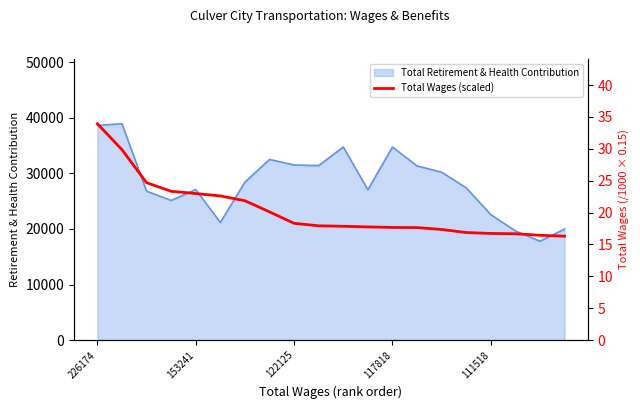

The value of Total Retirement & Health Contribution at 117818 is 23252. True or false?

False